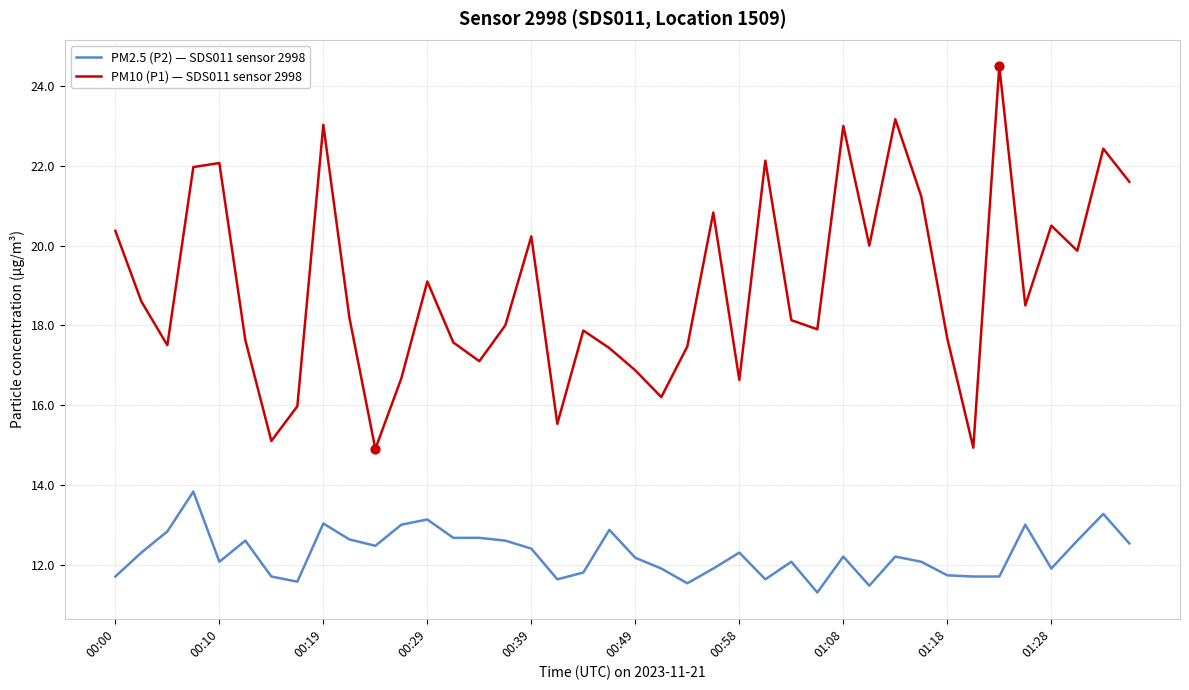

Which series has the largest range (max minus min)?

PM10 (P1) — SDS011 sensor 2998